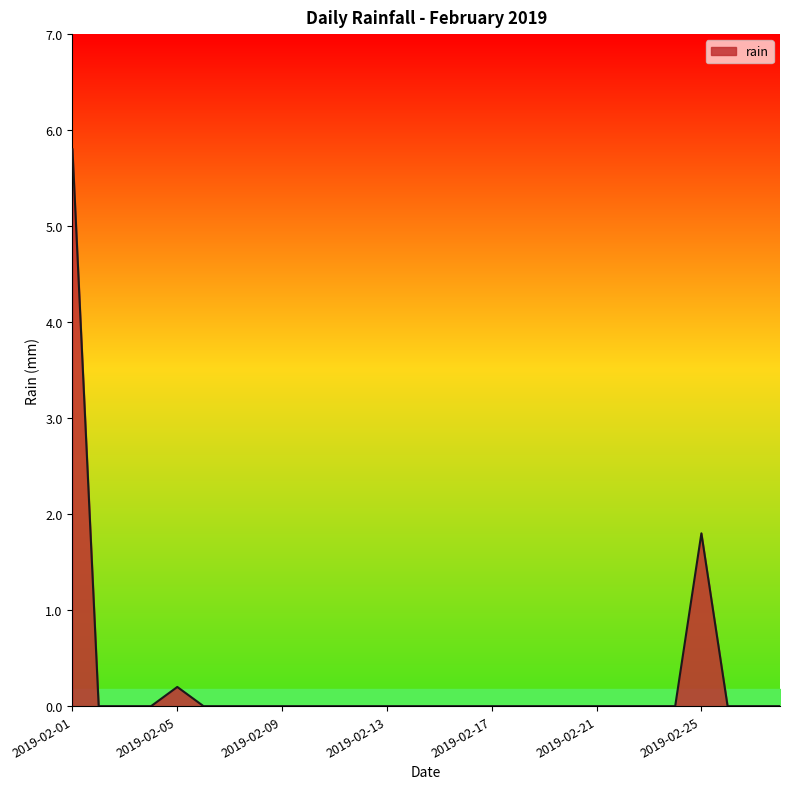

What is the greatest value displayed?

5.8